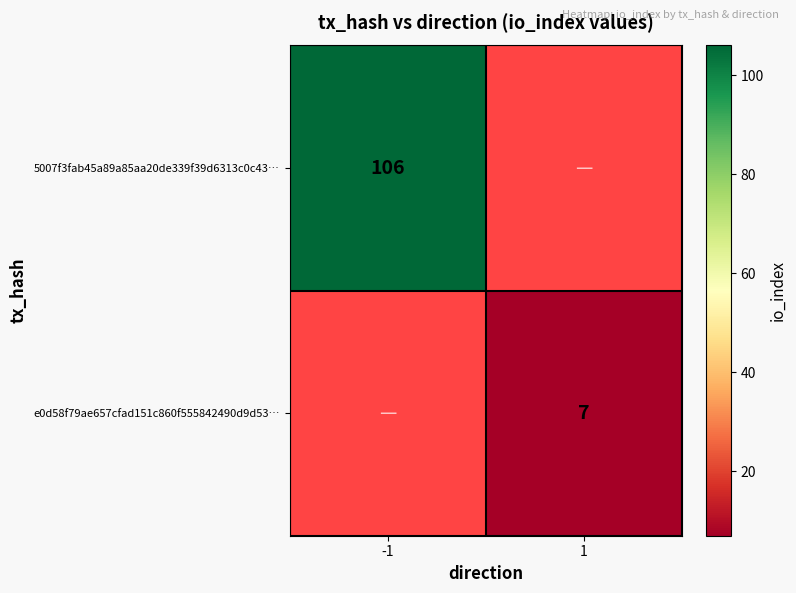

How many categories are shown in the chart?

2